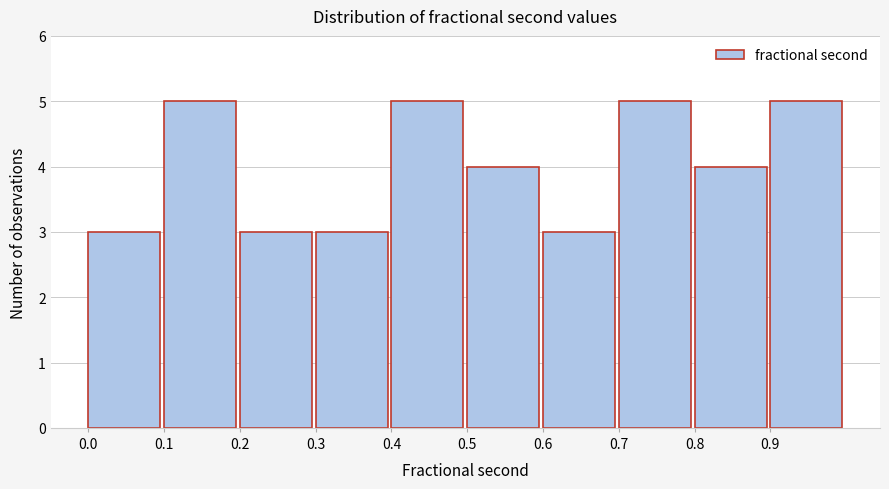

Reading left to right, list every bar in this chart as the range it spans on the x-axis followed by its height. The values are not printed on the chart, so give them approximately, as read against the axis.

0.0 to 0.1: 3
0.1 to 0.2: 5
0.2 to 0.3: 3
0.3 to 0.4: 3
0.4 to 0.5: 5
0.5 to 0.6: 4
0.6 to 0.7: 3
0.7 to 0.8: 5
0.8 to 0.9: 4
0.9 to 1.0: 5